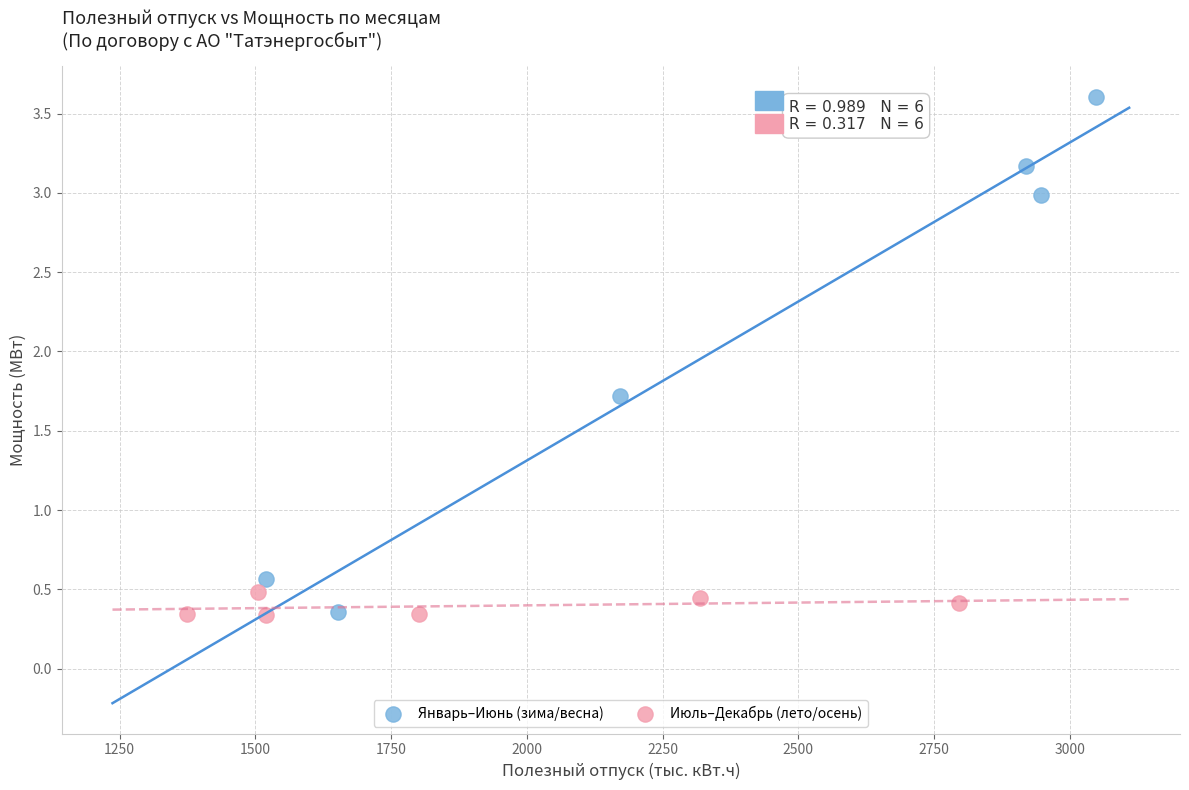

Which series has the largest Y range (max minus min)?

Январь–Июнь (зима/весна)